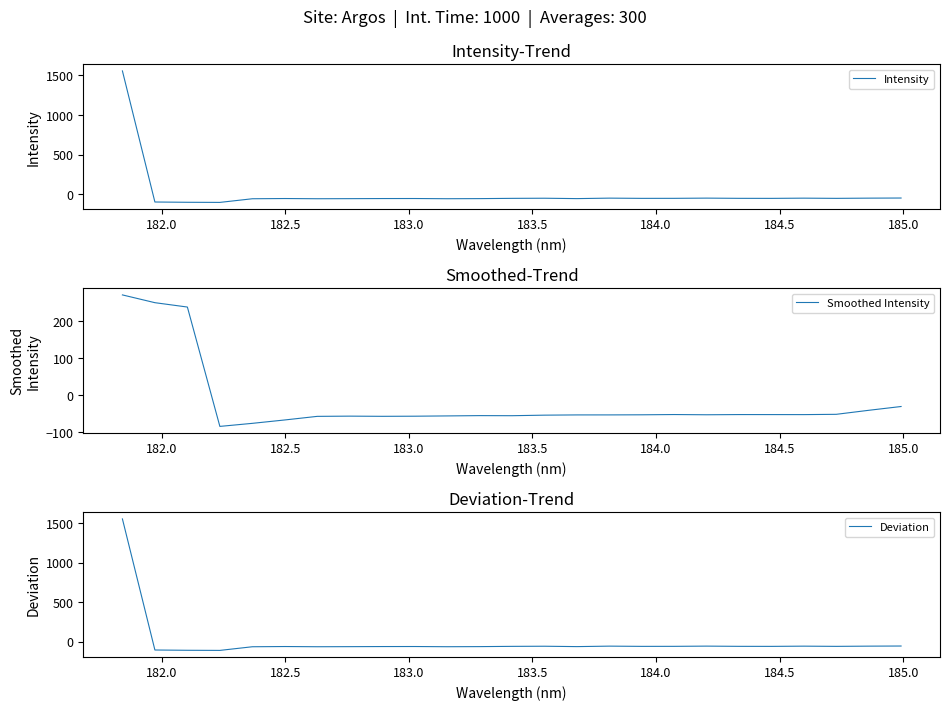

What is the highest value of the Intensity series?

1556.3